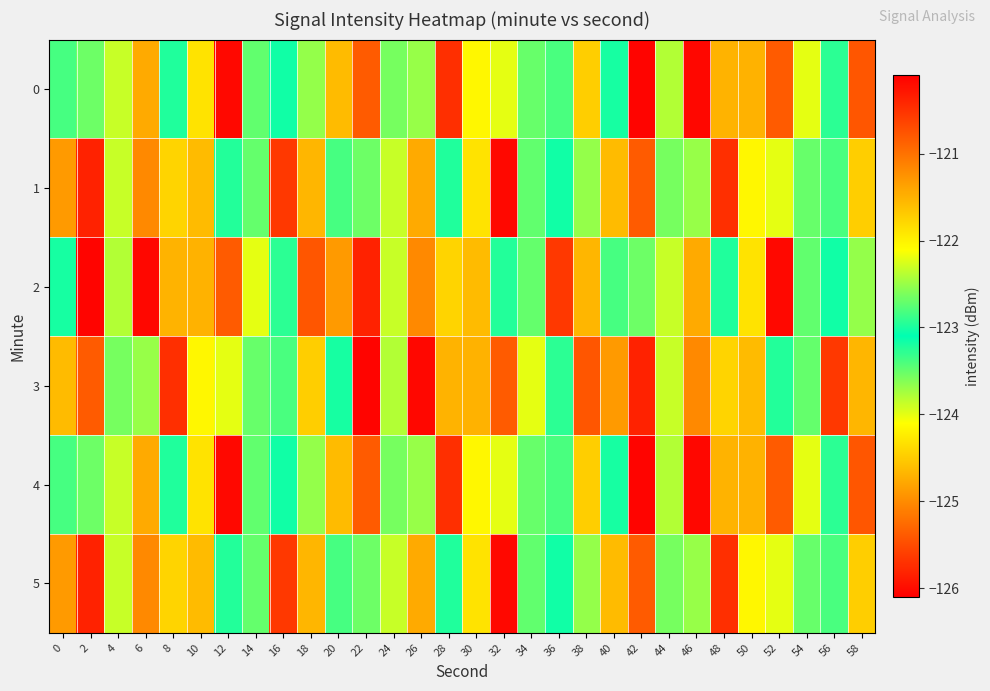

Reading left to right, extract all data points from this chart.

0: 0=-122.8	2=-123.5	4=-123.9	6=-121.4	8=-123.2	10=-124.3	12=-120.2	14=-123.5	16=-123.0	18=-122.5	20=-121.6	22=-120.8	24=-123.6	26=-122.5	28=-120.5	30=-124.2	32=-124.0	34=-123.5	36=-123.4	38=-121.7	40=-123.2	42=-126.1	44=-122.4	46=-120.2	48=-124.7	50=-121.5	52=-120.8	54=-124.0	56=-123.3	58=-120.8
1: 0=-121.3	2=-125.8	4=-123.9	6=-125.0	8=-124.4	10=-121.6	12=-123.2	14=-123.5	16=-120.5	18=-124.7	20=-122.8	22=-123.5	24=-123.9	26=-121.4	28=-123.2	30=-124.3	32=-120.2	34=-123.5	36=-123.0	38=-122.5	40=-121.6	42=-120.8	44=-123.6	46=-122.5	48=-120.5	50=-124.2	52=-124.0	54=-123.5	56=-123.4	58=-121.7
2: 0=-123.2	2=-126.1	4=-122.4	6=-120.2	8=-124.7	10=-121.5	12=-120.8	14=-124.0	16=-123.3	18=-120.8	20=-121.3	22=-125.8	24=-123.9	26=-125.0	28=-124.4	30=-121.6	32=-123.2	34=-123.5	36=-120.5	38=-124.7	40=-122.8	42=-123.5	44=-123.9	46=-121.4	48=-123.2	50=-124.3	52=-120.2	54=-123.5	56=-123.0	58=-122.5
3: 0=-121.6	2=-120.8	4=-123.6	6=-122.5	8=-120.5	10=-124.2	12=-124.0	14=-123.5	16=-123.4	18=-121.7	20=-123.2	22=-126.1	24=-122.4	26=-120.2	28=-124.7	30=-121.5	32=-120.8	34=-124.0	36=-123.3	38=-120.8	40=-121.3	42=-125.8	44=-123.9	46=-125.0	48=-124.4	50=-121.6	52=-123.2	54=-123.5	56=-120.5	58=-124.7
4: 0=-122.8	2=-123.5	4=-123.9	6=-121.4	8=-123.2	10=-124.3	12=-120.2	14=-123.5	16=-123.0	18=-122.5	20=-121.6	22=-120.8	24=-123.6	26=-122.5	28=-120.5	30=-124.2	32=-124.0	34=-123.5	36=-123.4	38=-121.7	40=-123.2	42=-126.1	44=-122.4	46=-120.2	48=-124.7	50=-121.5	52=-120.8	54=-124.0	56=-123.3	58=-120.8
5: 0=-121.3	2=-125.8	4=-123.9	6=-125.0	8=-124.4	10=-121.6	12=-123.2	14=-123.5	16=-120.5	18=-124.7	20=-122.8	22=-123.5	24=-123.9	26=-121.4	28=-123.2	30=-124.3	32=-120.2	34=-123.5	36=-123.0	38=-122.5	40=-121.6	42=-120.8	44=-123.6	46=-122.5	48=-120.5	50=-124.2	52=-124.0	54=-123.5	56=-123.4	58=-121.7